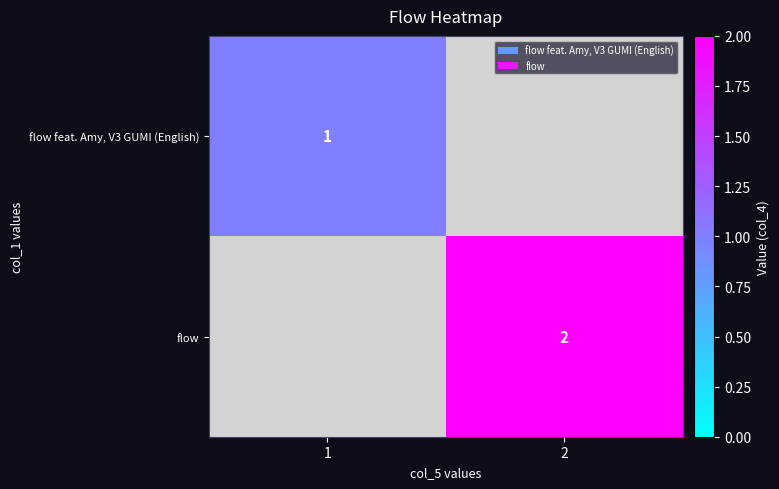

Which label corresponds to the smallest value in the chart?

1